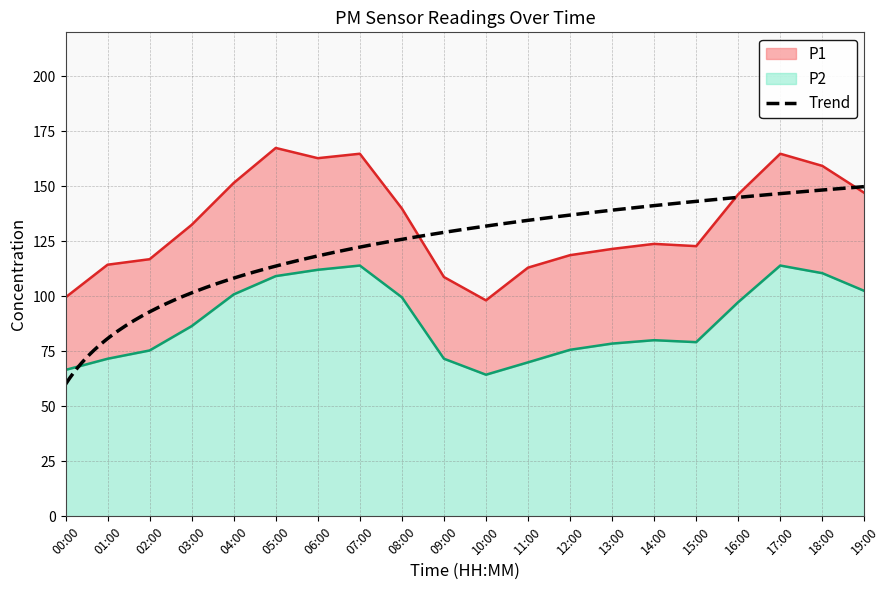

Reading left to right, list all the values displayed in this chart.

P1: 00:00=99.5	01:00=114.4	02:00=116.9	03:00=132.5	04:00=151.6	05:00=167.4	06:00=162.8	07:00=164.8	08:00=139.9	09:00=108.8	10:00=98.2	11:00=113.0	12:00=118.7	13:00=121.5	14:00=123.8	15:00=122.8	16:00=146.4	17:00=164.8	18:00=159.3	19:00=147.0
P2: 00:00=66.6	01:00=71.6	02:00=75.4	03:00=86.5	04:00=100.9	05:00=109.2	06:00=112.1	07:00=114.0	08:00=99.6	09:00=71.7	10:00=64.4	11:00=70.0	12:00=75.7	13:00=78.5	14:00=80.1	15:00=79.2	16:00=97.4	17:00=114.0	18:00=110.5	19:00=102.5